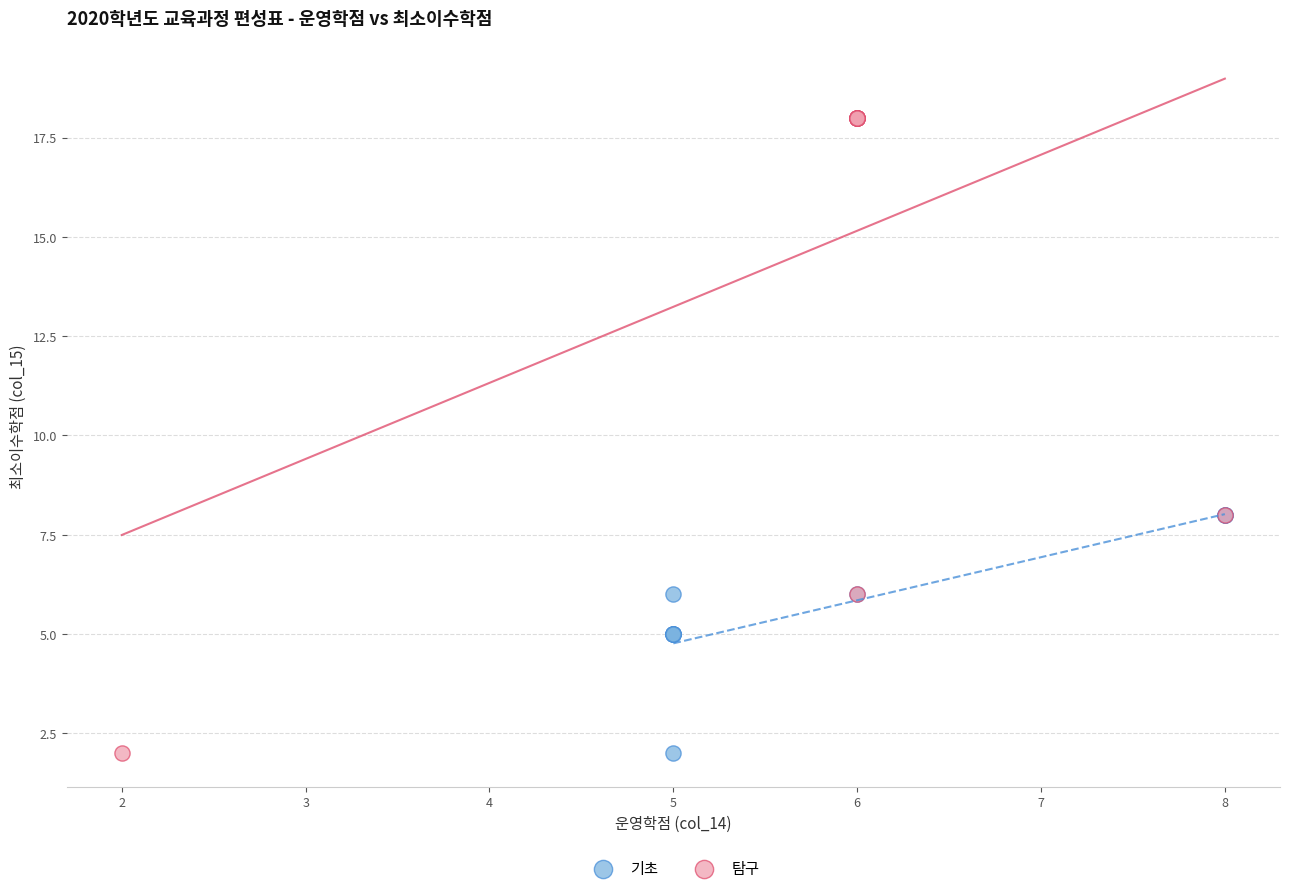

What are all the series names shown in the legend?

기초, 탐구